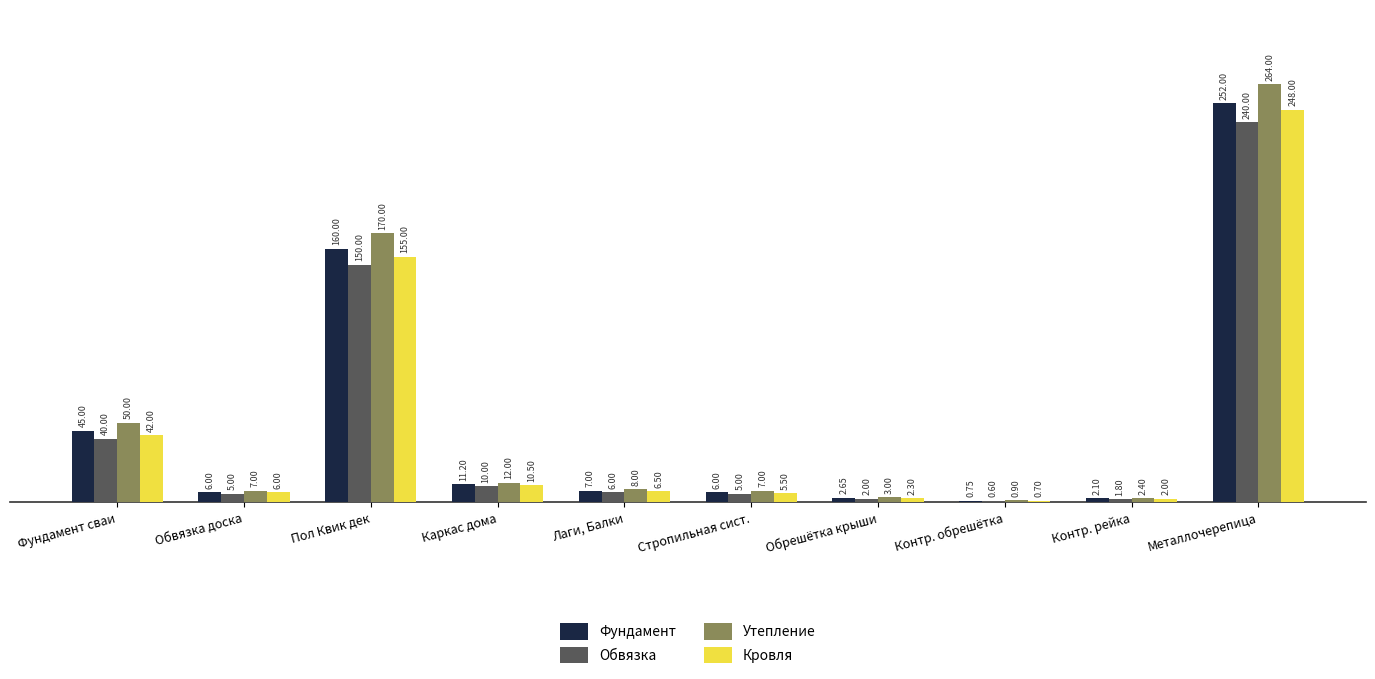

At which label does Обвязка first exceed 6?

Фундамент сваи